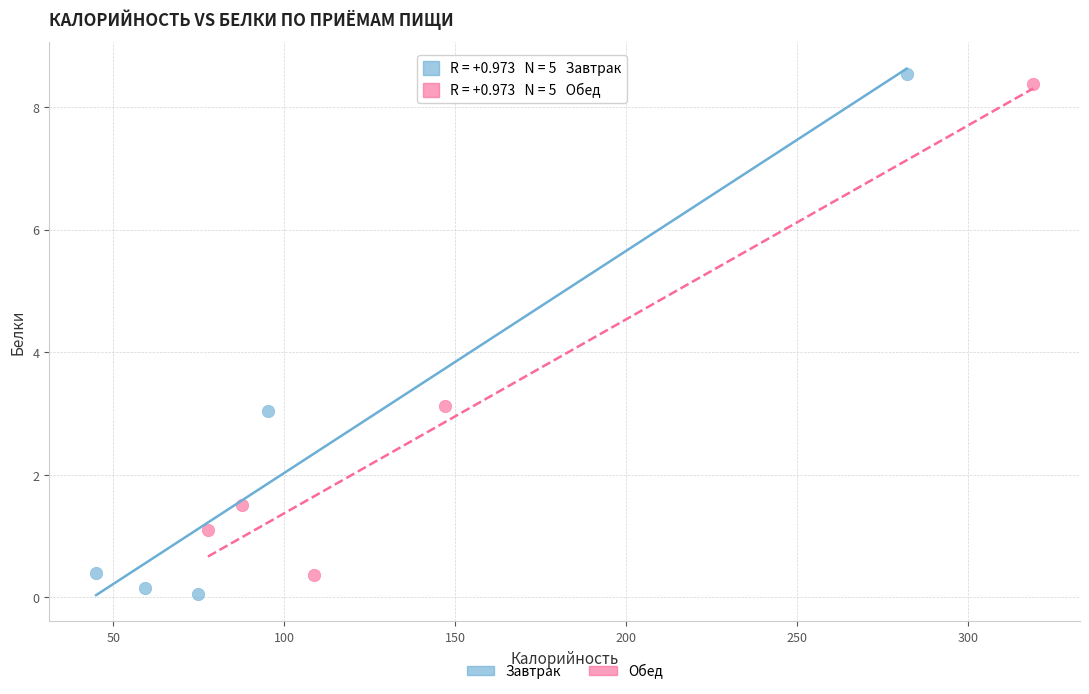

Which series has the largest Y range (max minus min)?

Завтрак